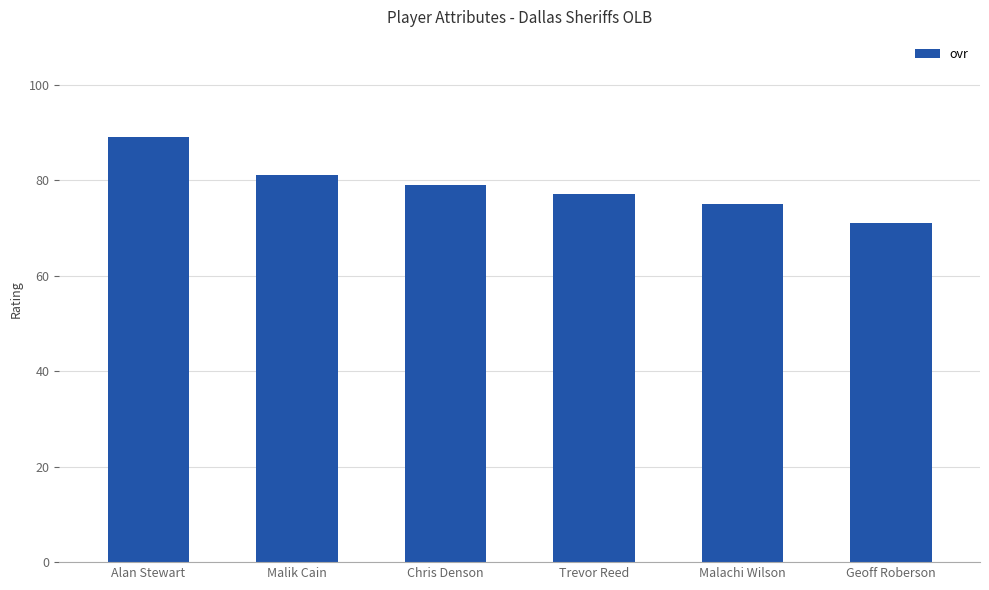

What is the difference between the maximum and minimum values?

18